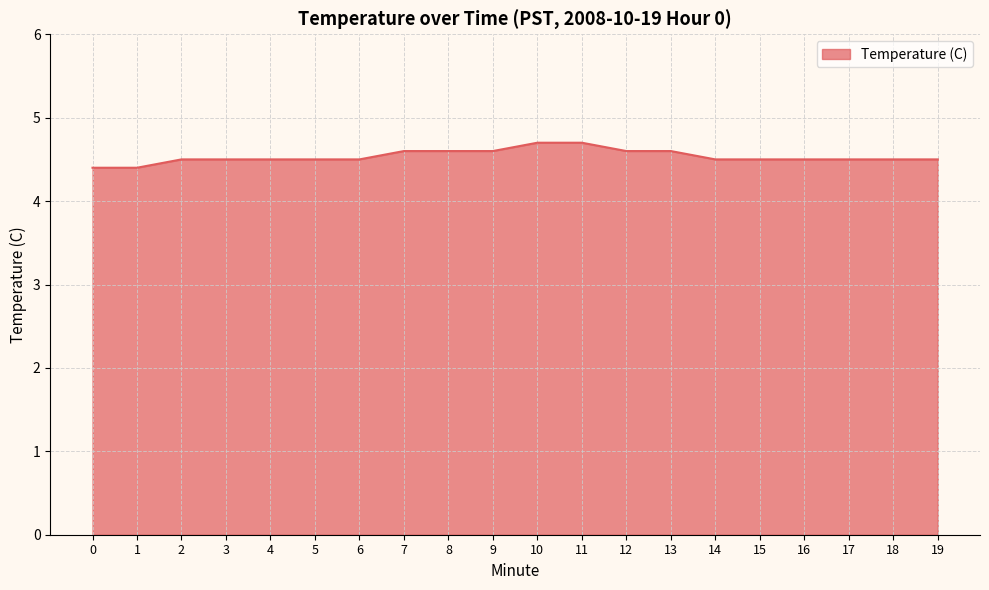

Is it true that the value at 14 is 4.5?

True